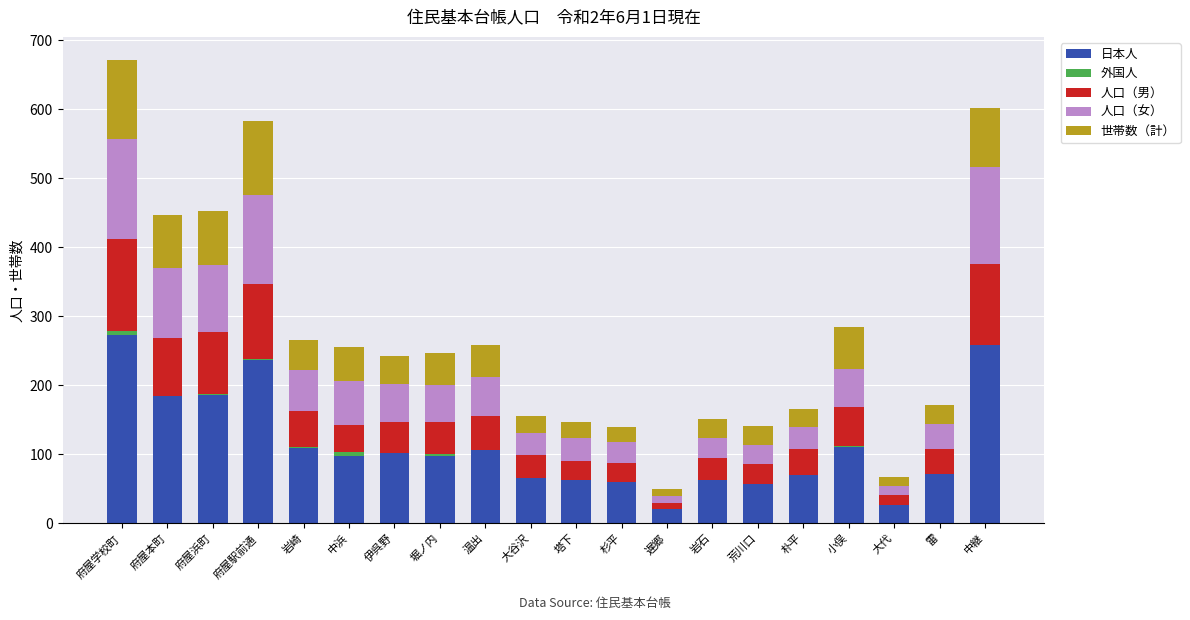

Count the number of data series in this chart.

5